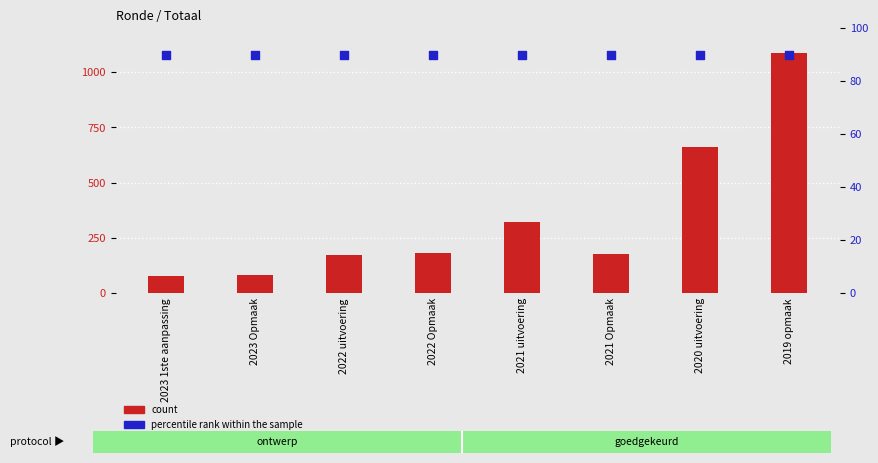

Is the value of count at 2023 1ste aanpassing greater than the value of percentile rank within the sample at 2022 uitvoering?

No